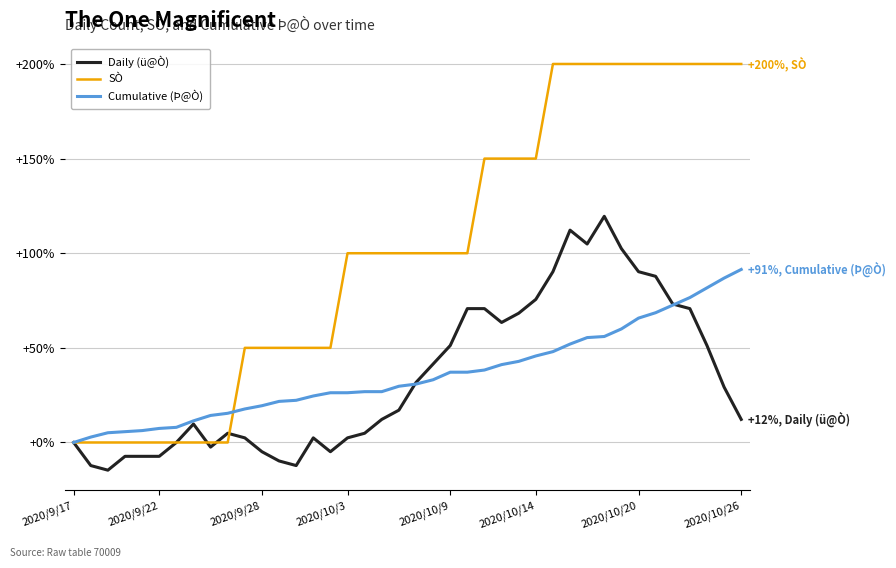

True or false: SÒ and Daily (ü@Ò) intersect in this chart.

True